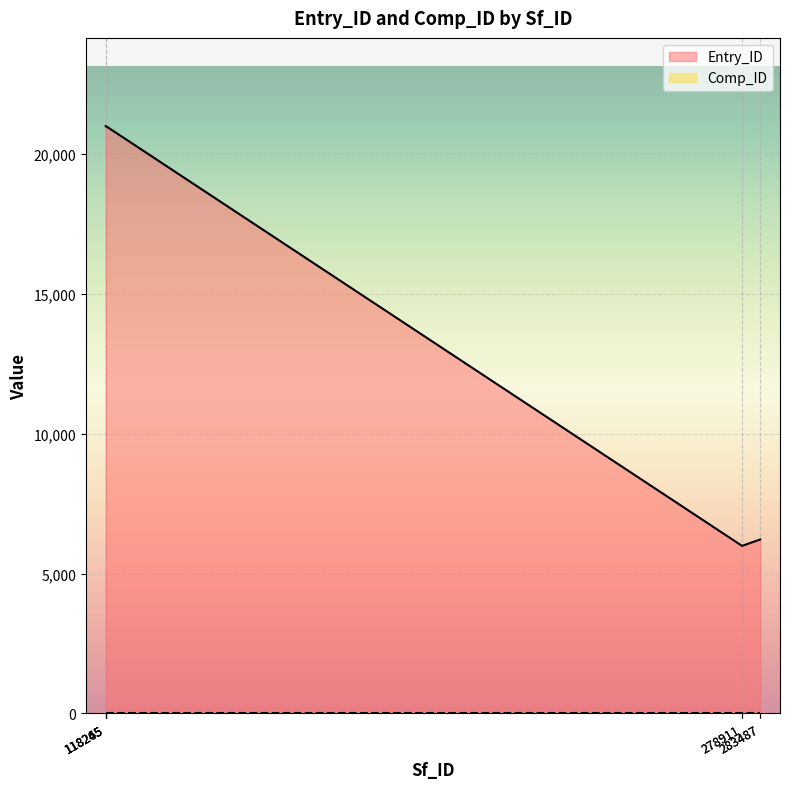

Read the value at 118265, to the nearest 50.

21000